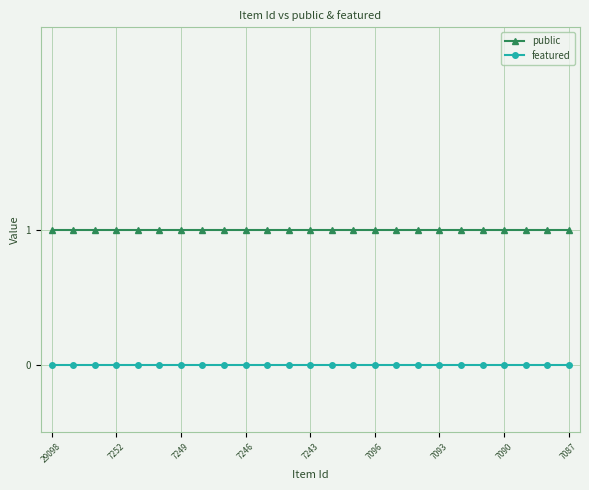

List the series in order of their peak value, highest first.

public, featured